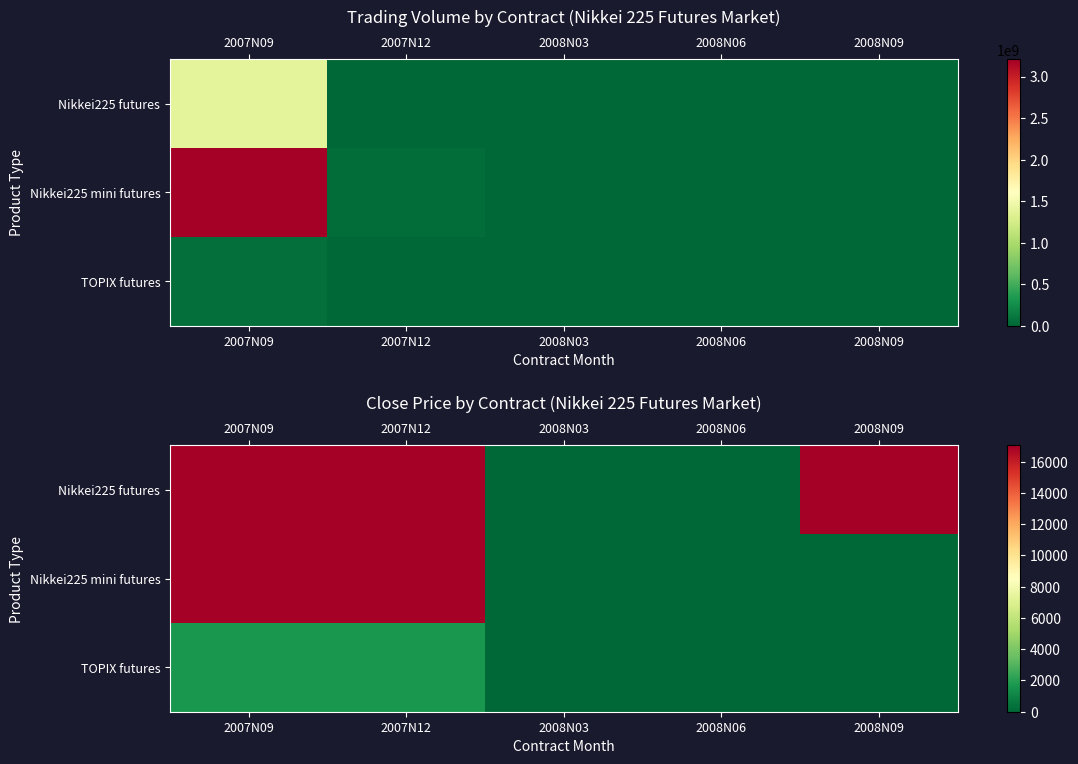

What is the average value of the TOPIX futures series?

668.1